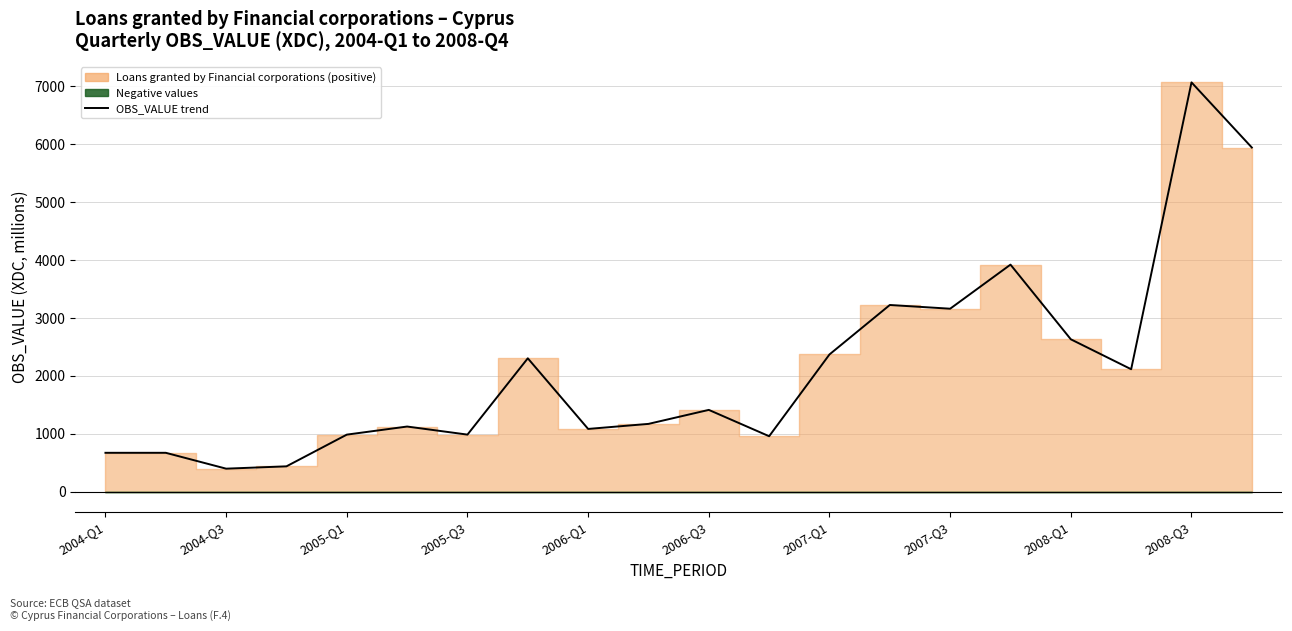

The value at 2005-Q1 is 1436.4. True or false?

False